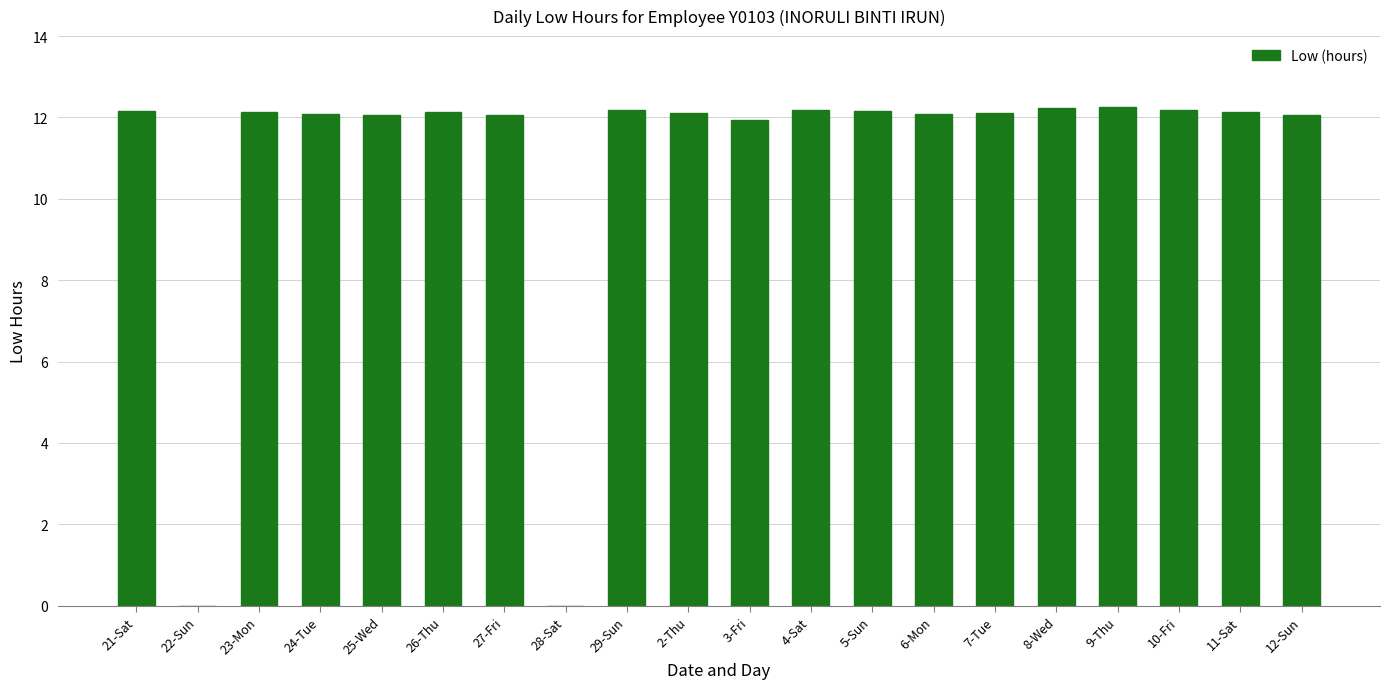

Approximately how many times larger is the value at 21-Sat compared to 12-Sun?

1.0